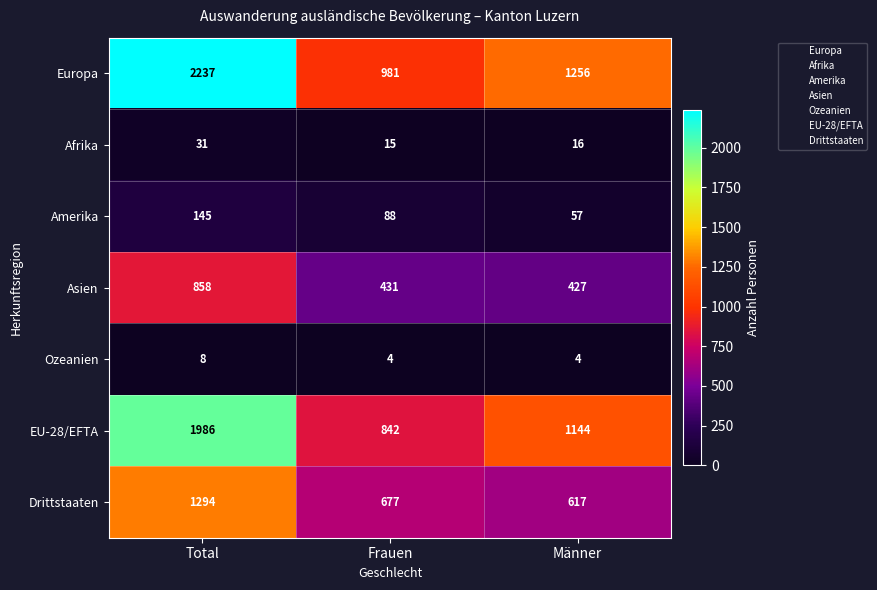

At which label does Europa reach its minimum?

Frauen